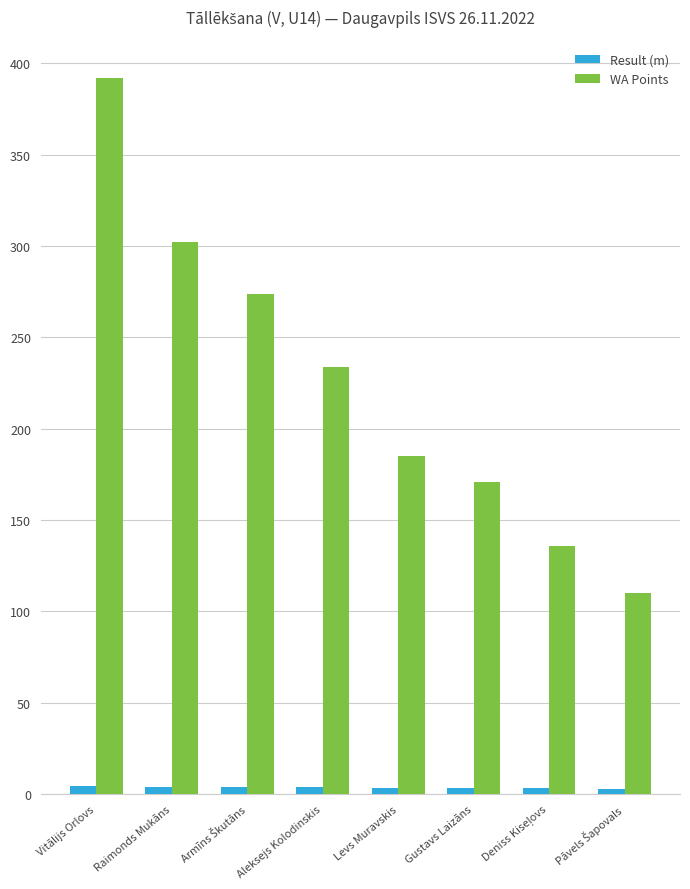

What is the sum of all WA Points values?

1804.0